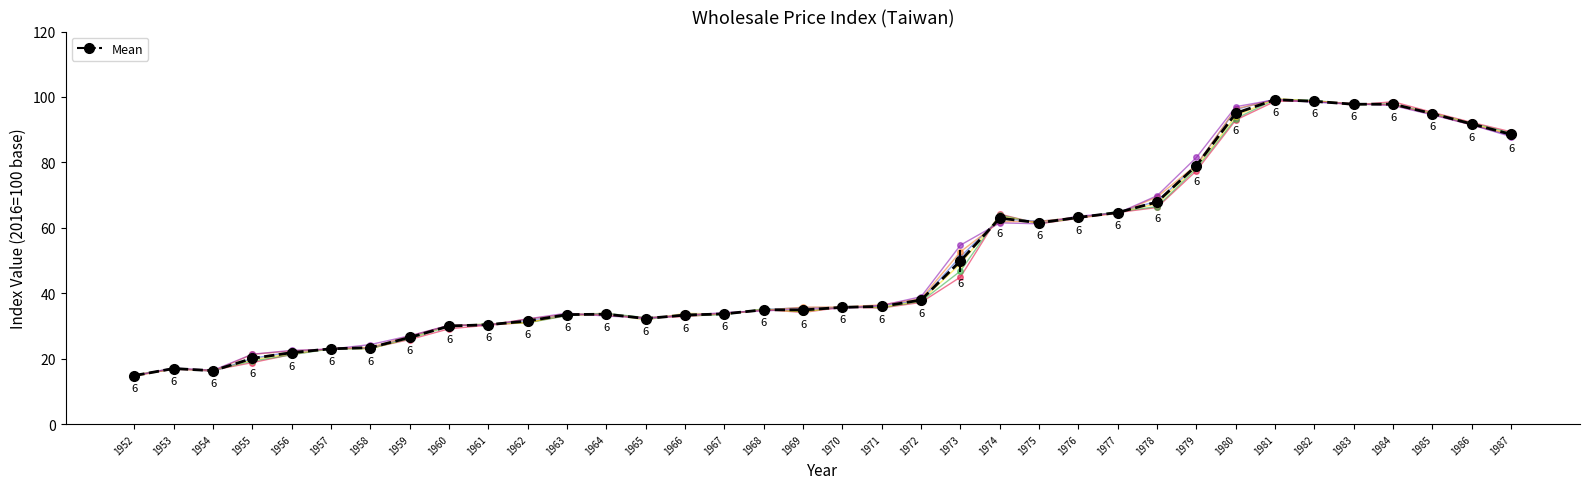

What is the spread (max minus min) of values at 1967?

0.7